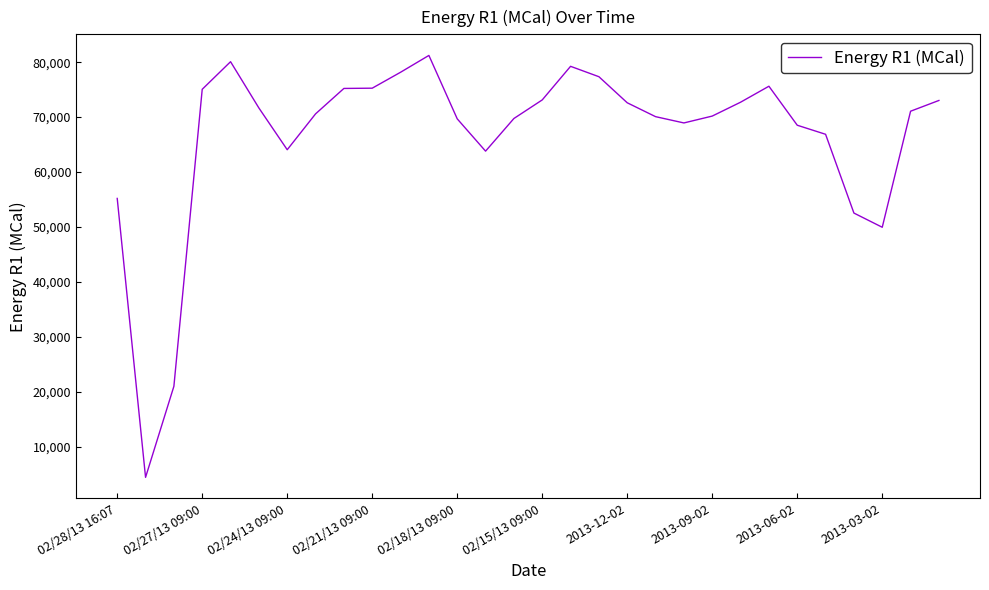

How many values are below 71077?

15